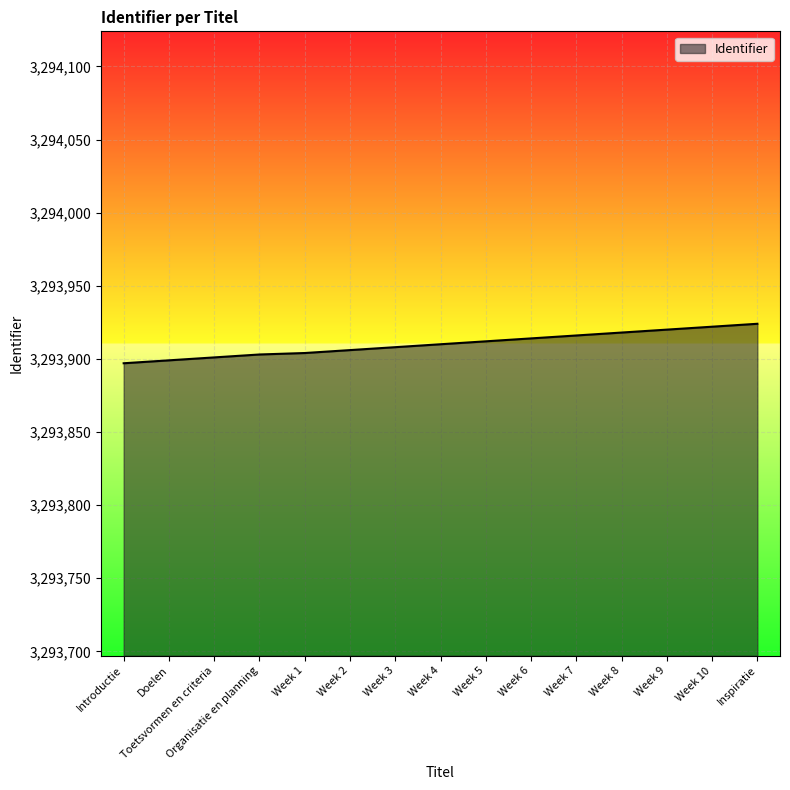

Count the number of data series in this chart.

1